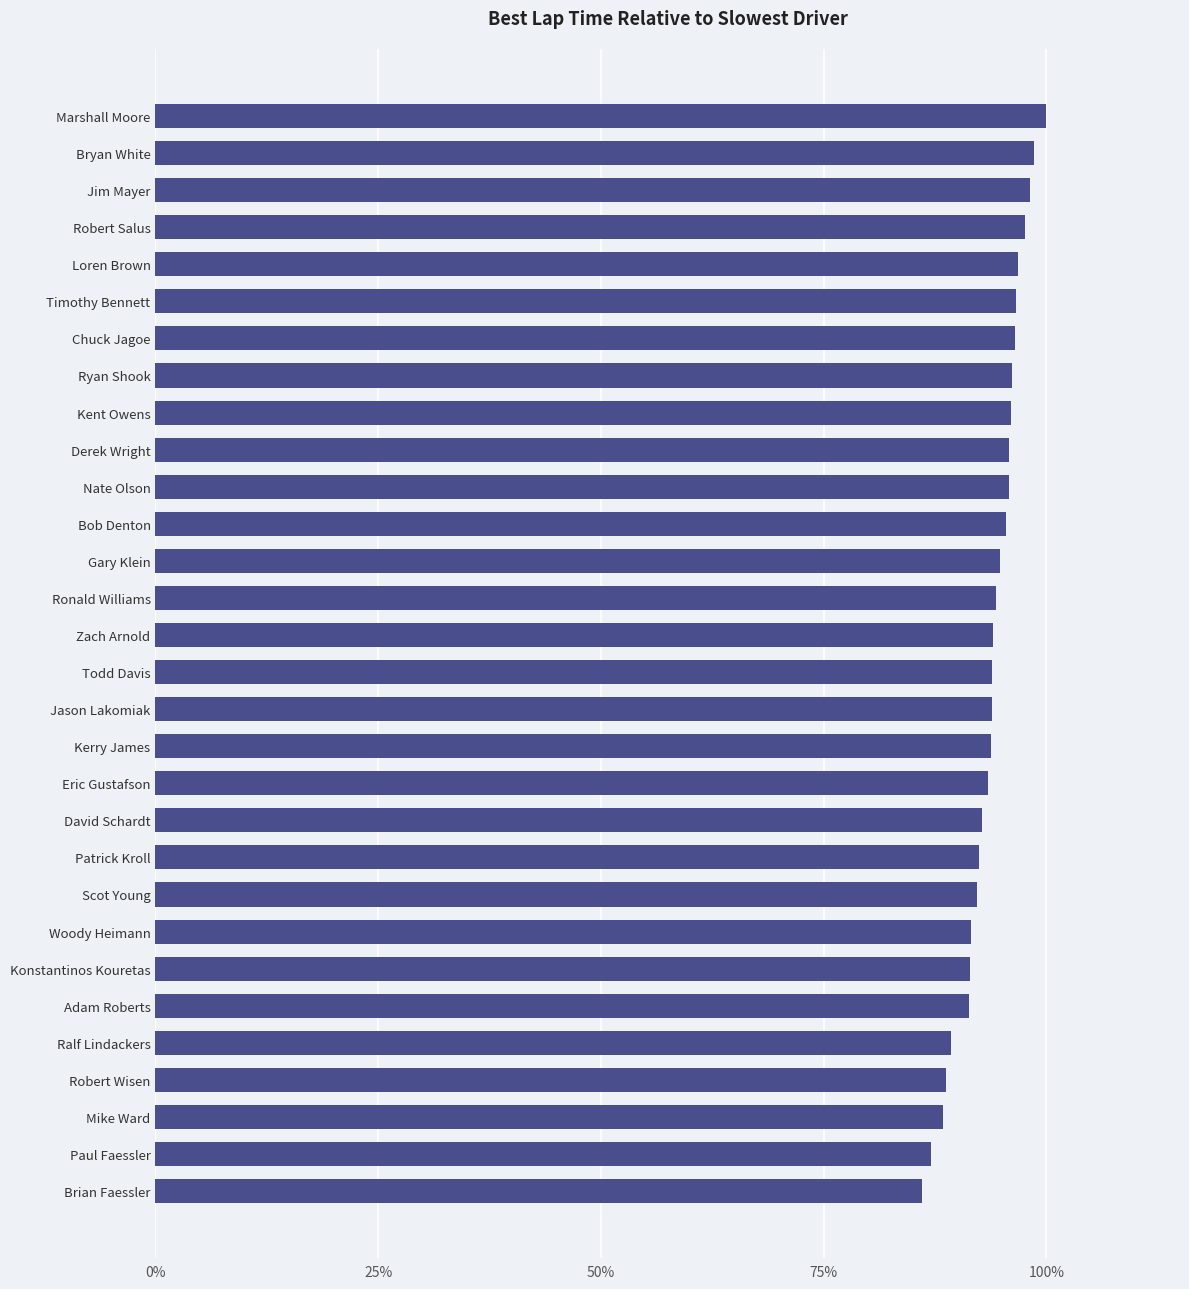

Does the chart contain any negative values?

No